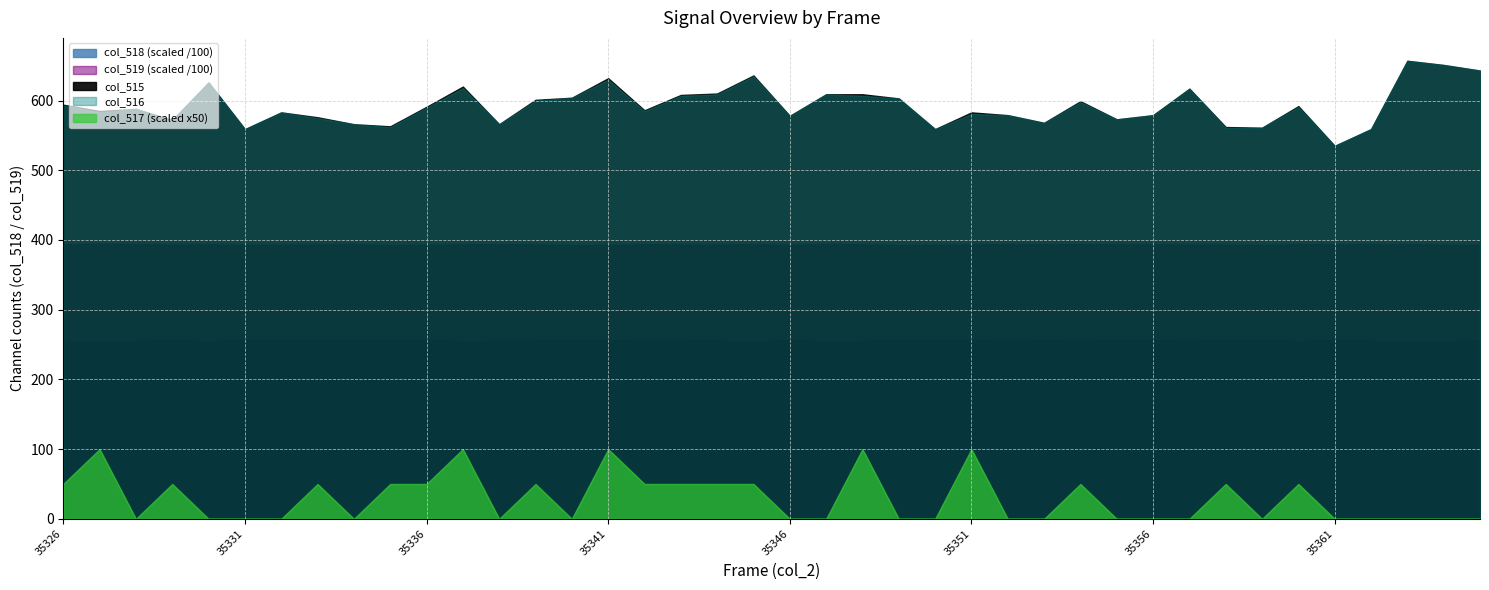

At 35357, list the series in order from smallest to largest.

col_517, col_515, col_516, col_518, col_519